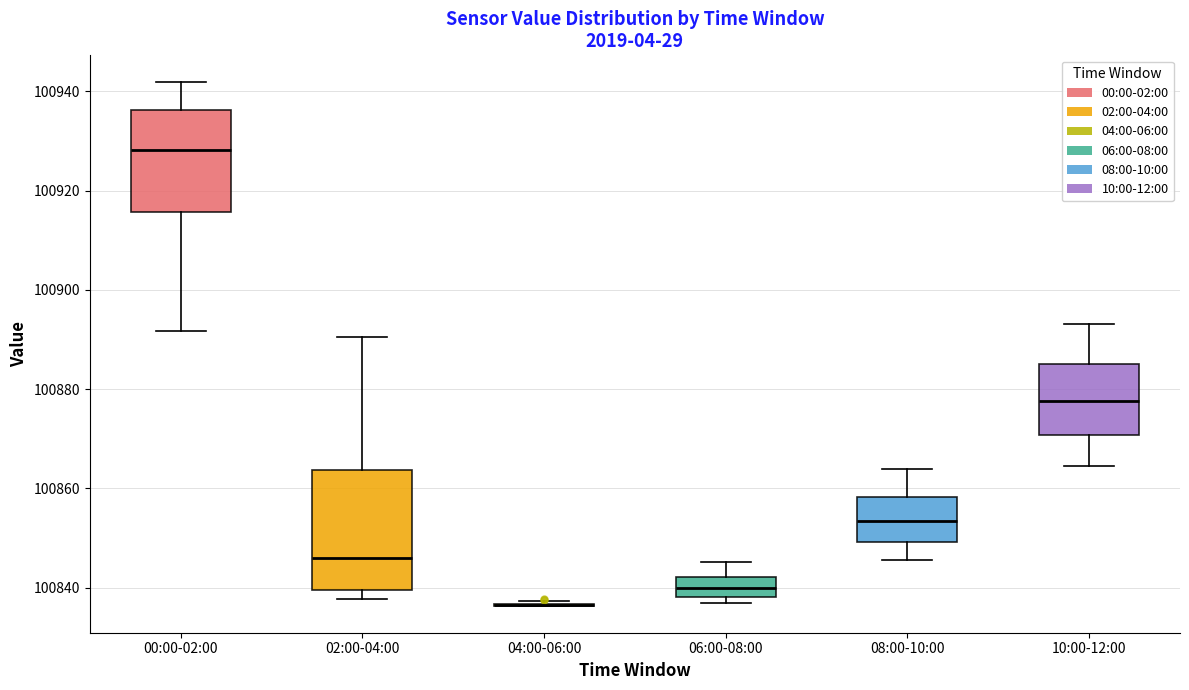

Reading left to right, transcribe this box plot: for each box, give where its median line is, the range the box spans, and where its two whiskers end, as read against the y-axis. The values are not printed on the chart, so give them approximately, as read against the axis.

00:00-02:00: median 100928, box 100916 to 100936, whiskers 100892 to 100942
02:00-04:00: median 100846, box 100840 to 100864, whiskers 100838 to 100890
04:00-06:00: box collapsed to a line at 100836, whiskers 100836 to 100838
06:00-08:00: median 100840, box 100838 to 100842, whiskers 100836 to 100846
08:00-10:00: median 100854, box 100850 to 100858, whiskers 100846 to 100864
10:00-12:00: median 100878, box 100870 to 100886, whiskers 100864 to 100894